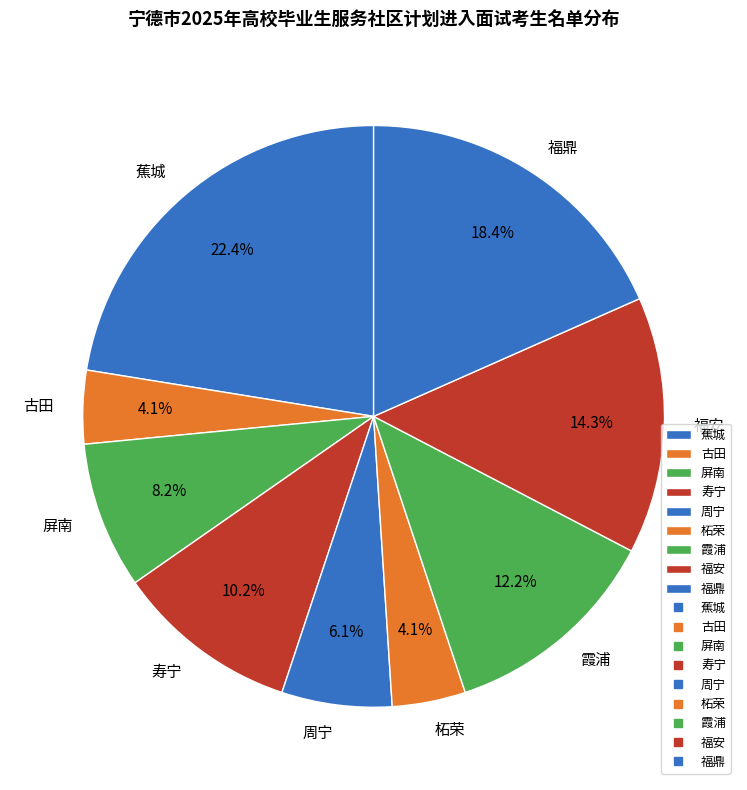

To the nearest percent, what percentage of the pie is 福鼎?

18%